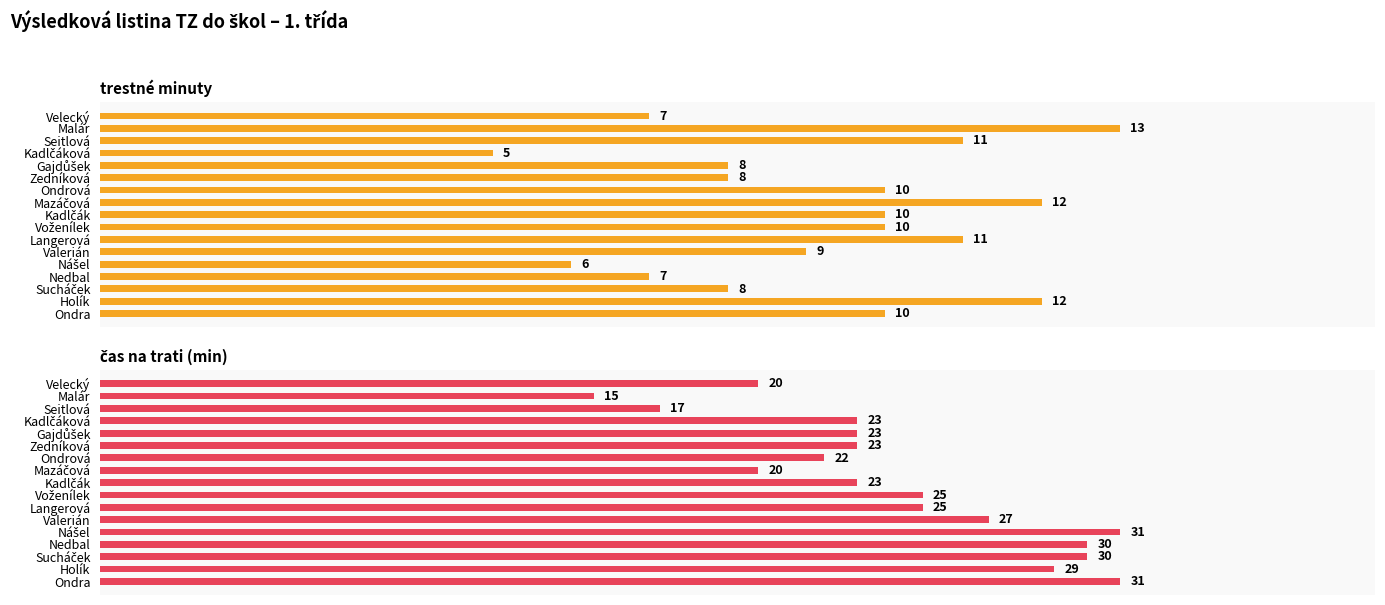

The value of trestné minuty at Seitlová is 2. True or false?

False